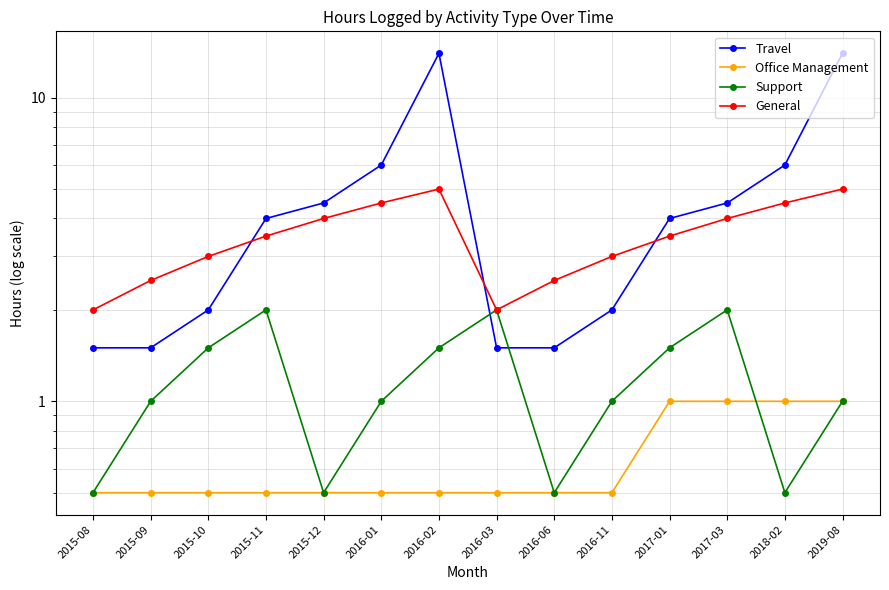

Which series has the widest spread of values?

Travel